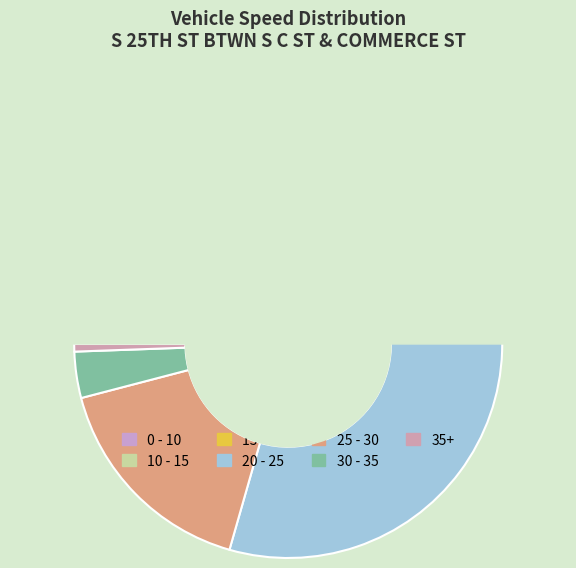

True or false: 0 - 10 accounts for 2% of the total.

True